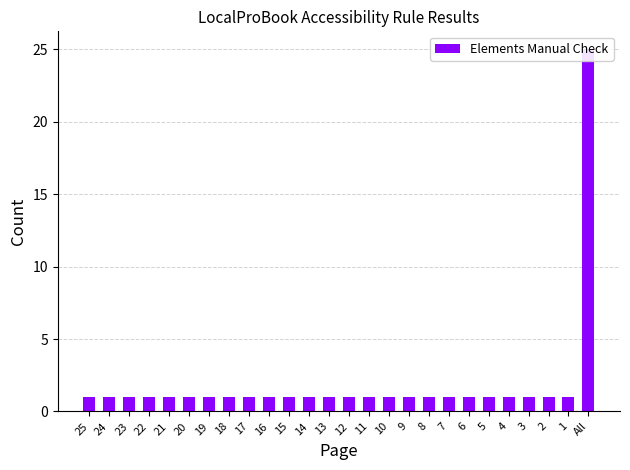

What is the average value?

2